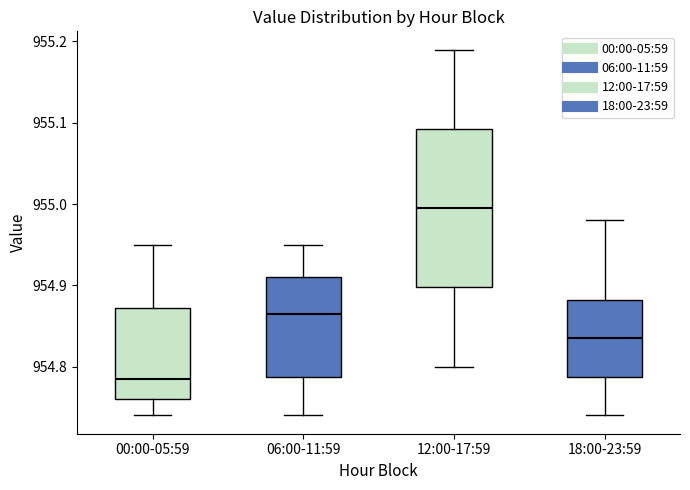

Where is the upper edge of the box for 00:00-05:59 on the y-axis? The values are not printed on the chart, so give them approximately, as read against the axis.

954.87